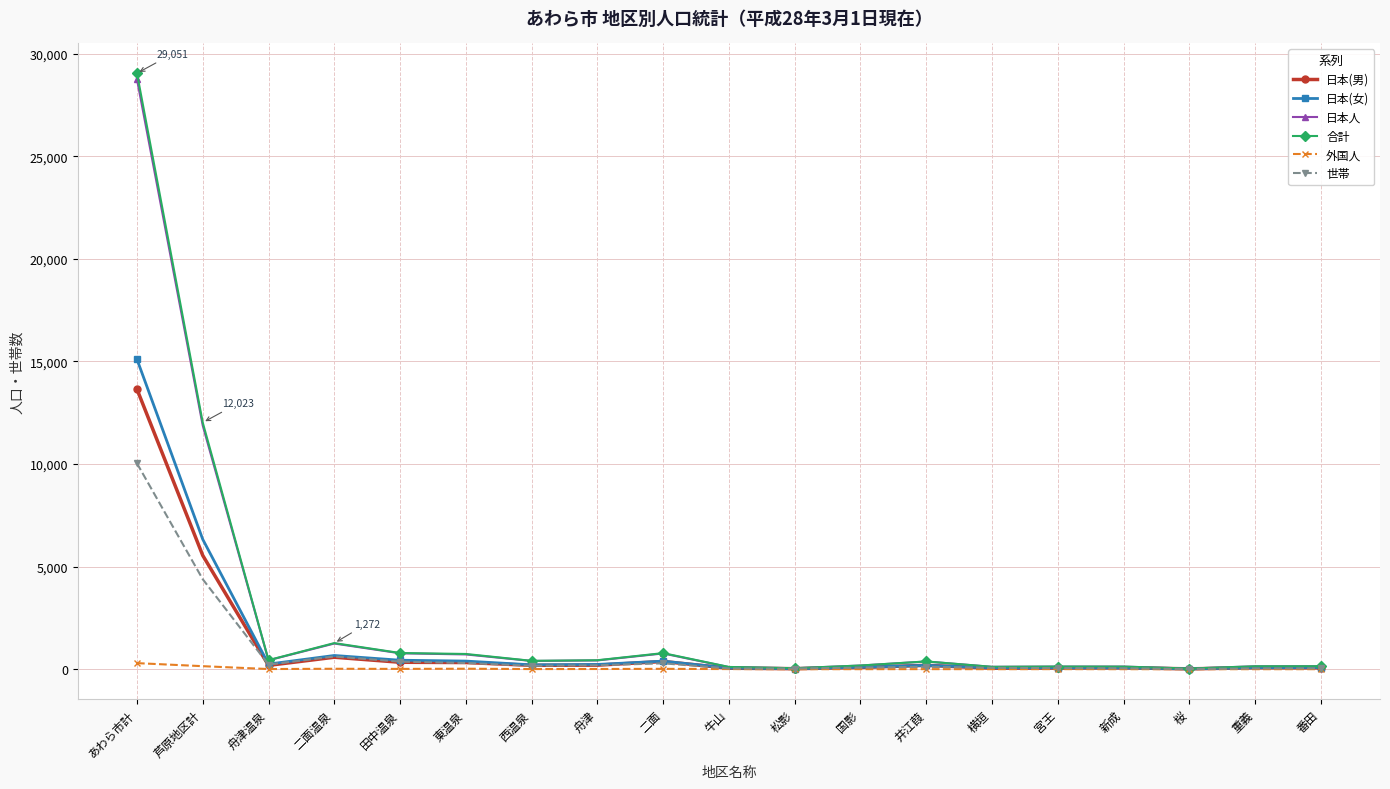

Which category has the highest value across all series?

あわら市計